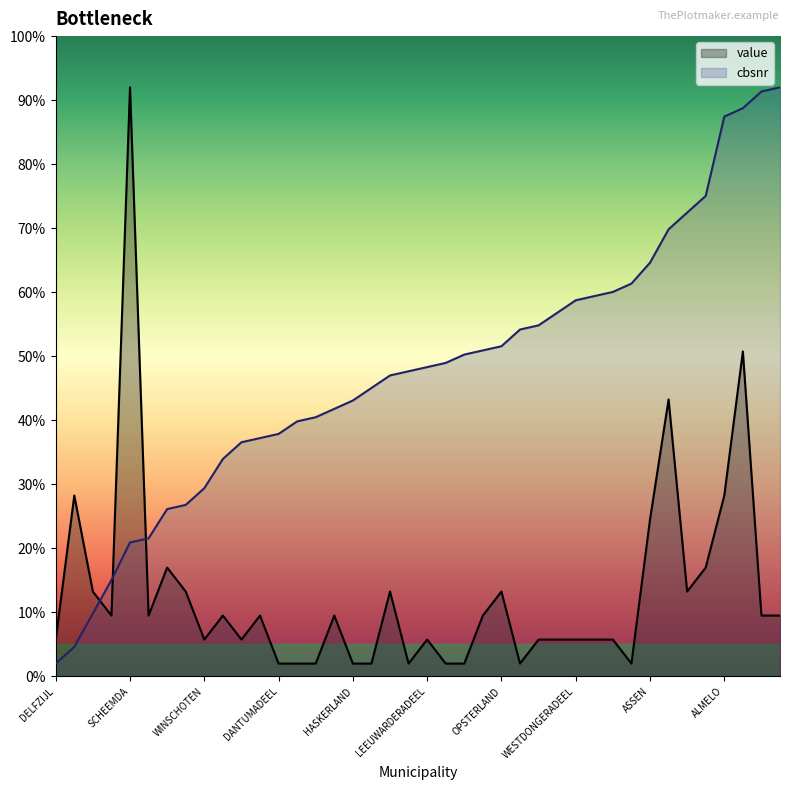

Is the value of value at SLOCHTEREN greater than the value of cbsnr at TIETJERKSTERADEEL?

No